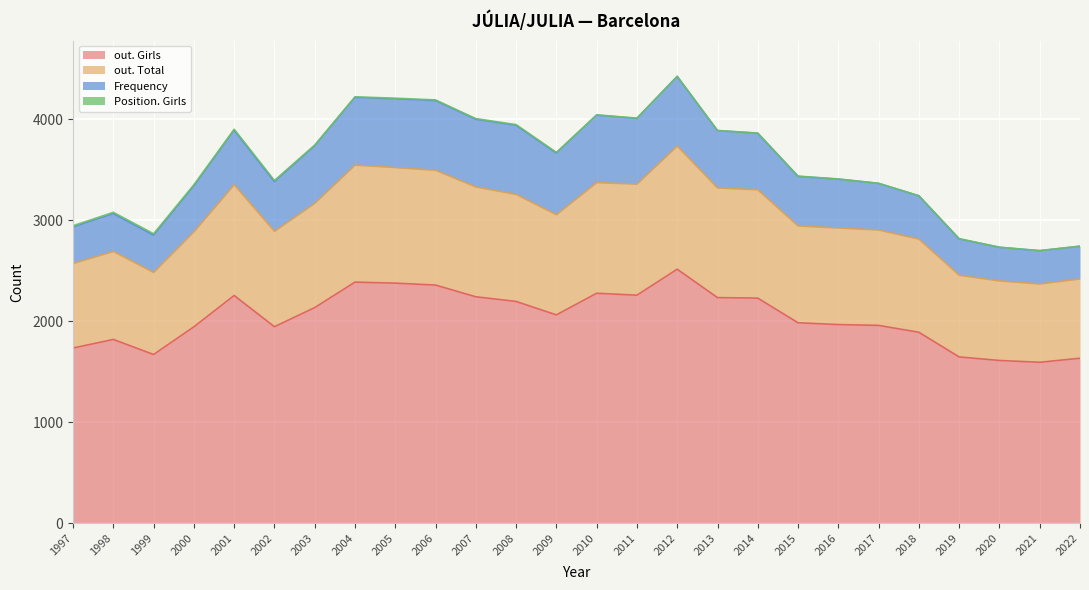

How many data points in out. Total are above 3053?

12